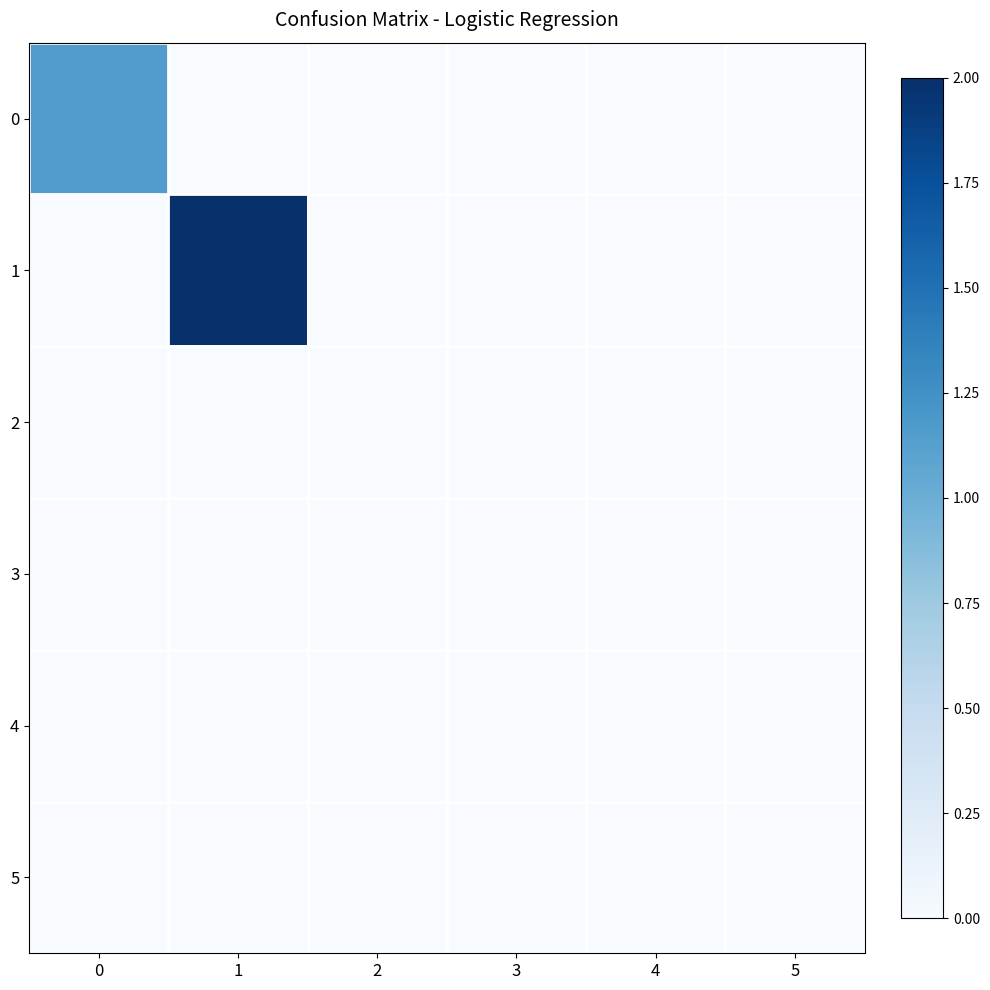

How many series are shown in this chart?

6